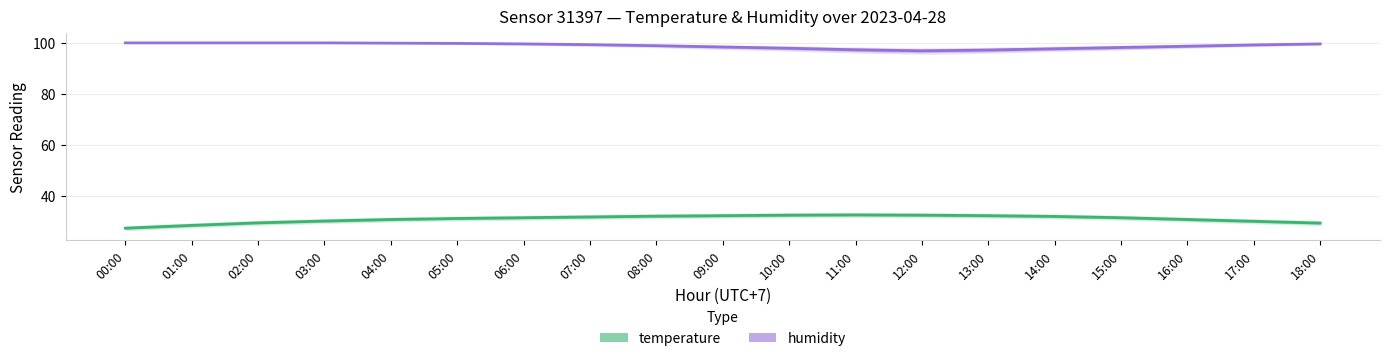

The value of temperature at 05:00 is 31.2. True or false?

True